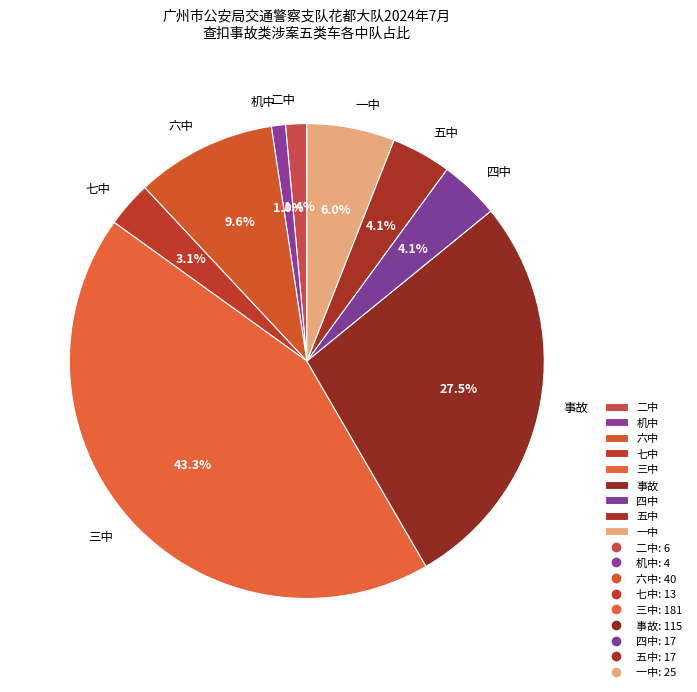

True or false: 七中 accounts for 3% of the total.

True